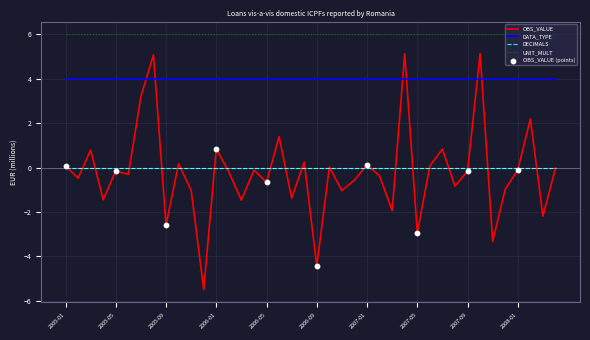

Which series has the widest spread of values?

OBS_VALUE